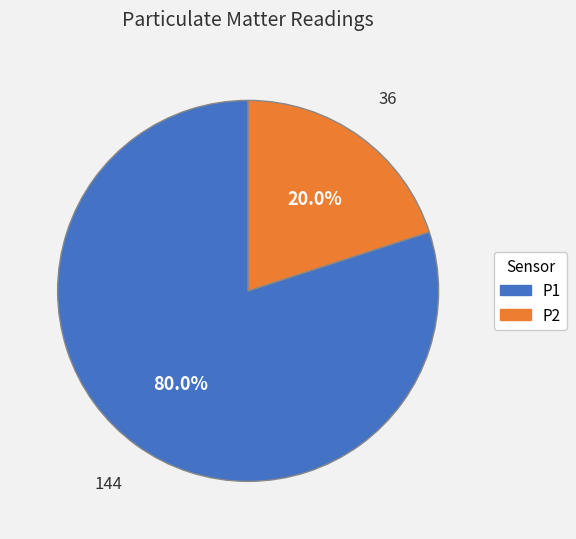

Does any single category account for the majority?

Yes